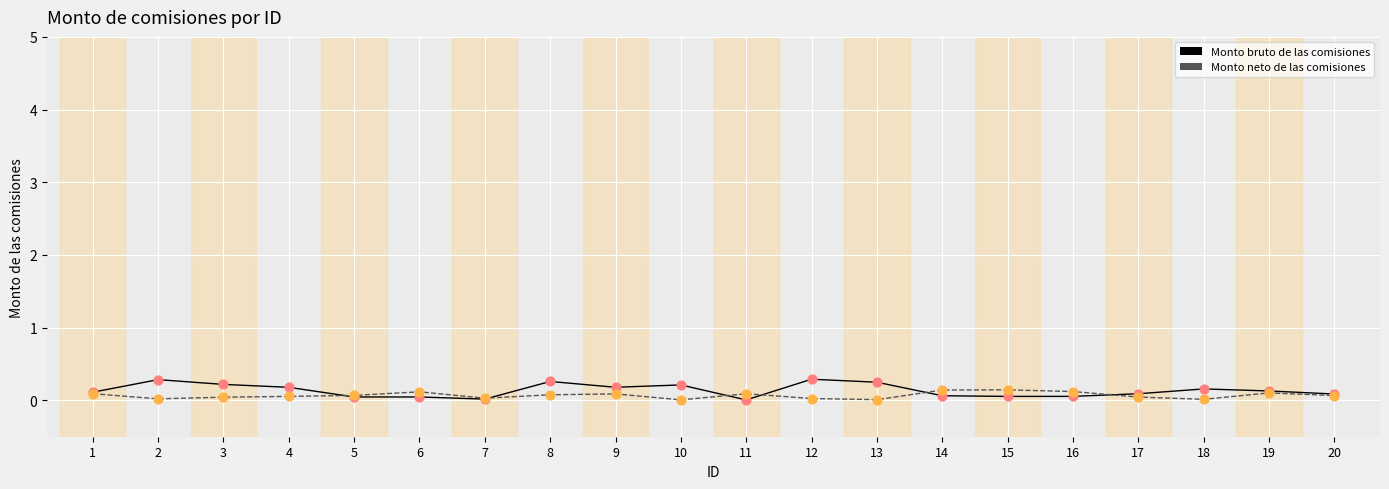

At how many categories does at least one series exceed 0?

20